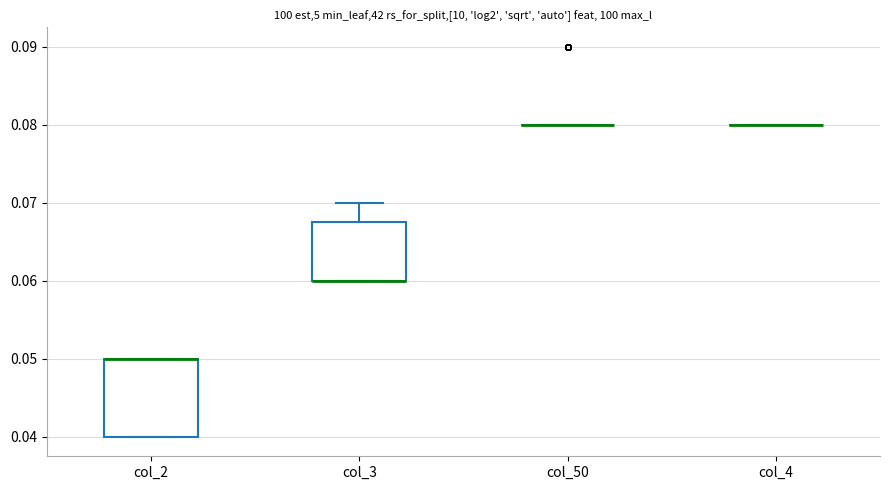

Reading left to right, read every box against the y-axis: the position of its median line, the range the box covers, and the ends of its whiskers. The values are not printed on the chart, so give them approximately, as read against the axis.

col_2: median 0.050 (drawn on the box's upper edge), box 0.040 to 0.050, whiskers 0.040 to 0.050
col_3: median 0.060 (drawn on the box's lower edge), box 0.060 to 0.068, whiskers 0.060 to 0.070
col_50: box collapsed to a line at 0.080, whiskers 0.080 to 0.080
col_4: box collapsed to a line at 0.080, whiskers 0.080 to 0.080